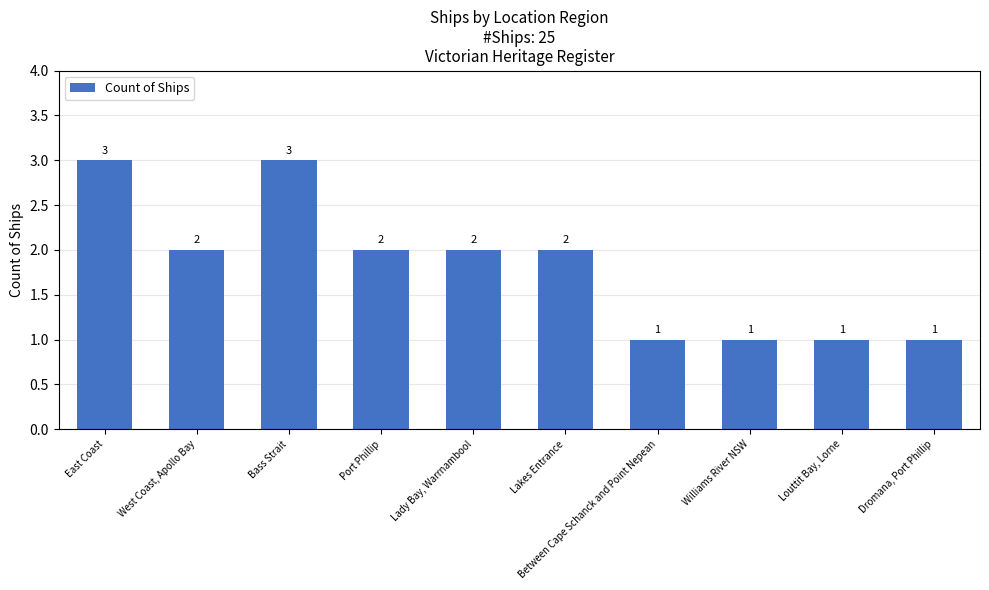

Is it true that the value at Lakes Entrance is 1?

False